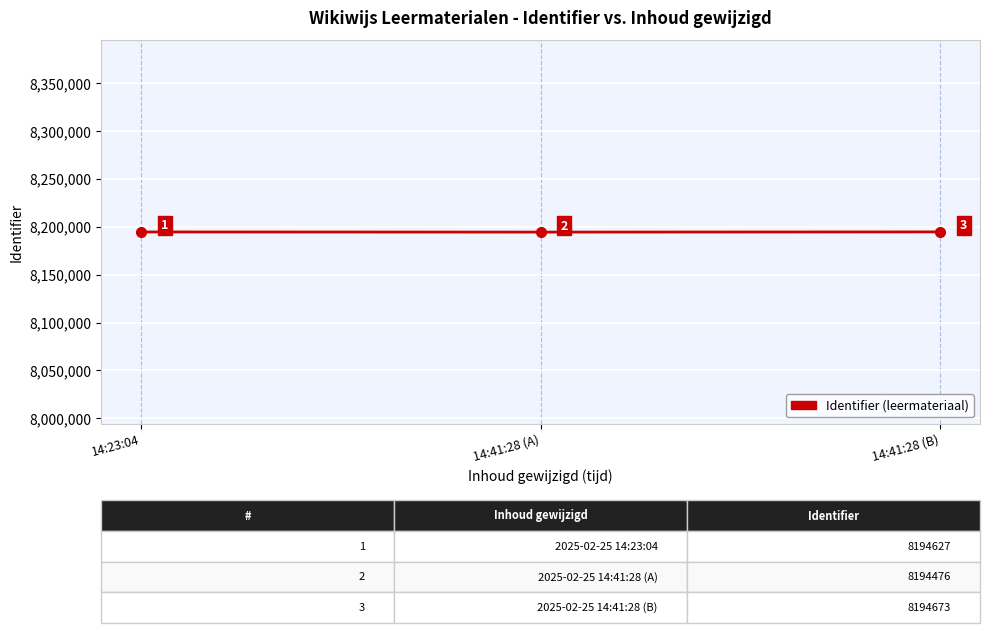

Reading left to right, extract all data points from this chart.

14:23:04=8194627	14:41:28 (A)=8194476	14:41:28 (B)=8194673